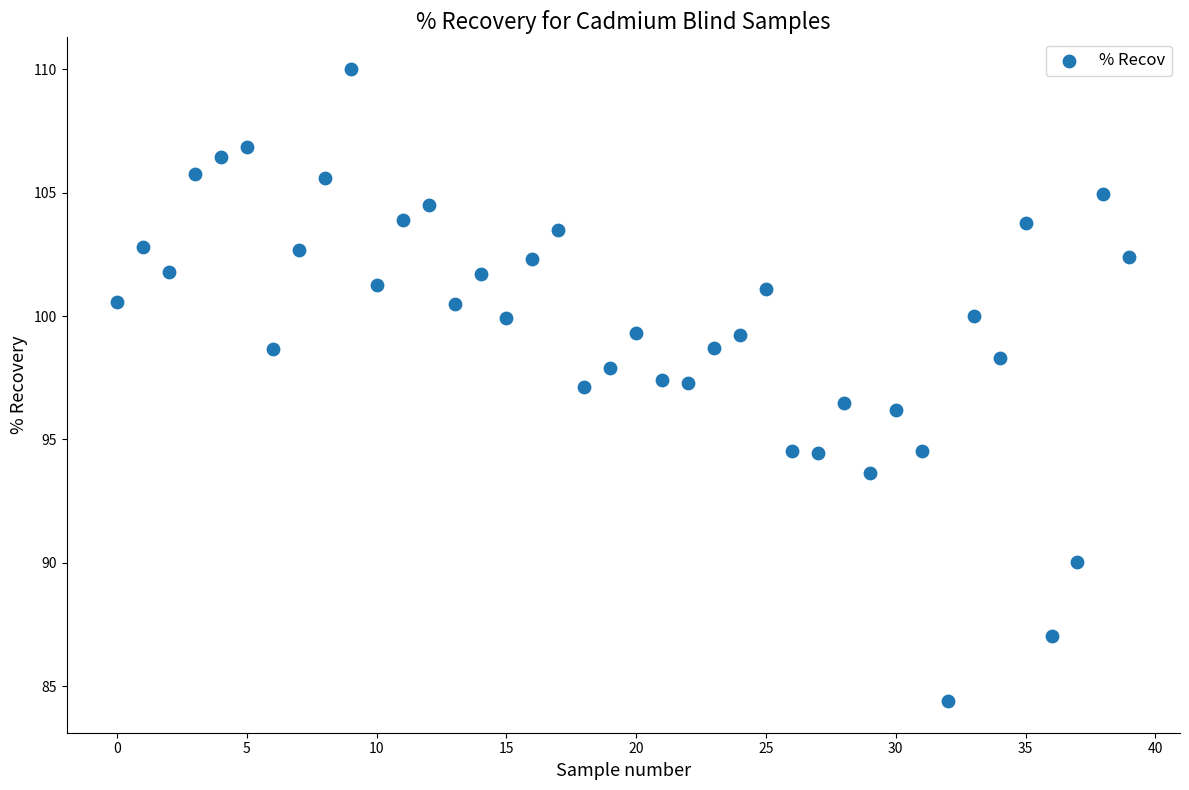

What is the range of Y values (max minus min)?

25.6